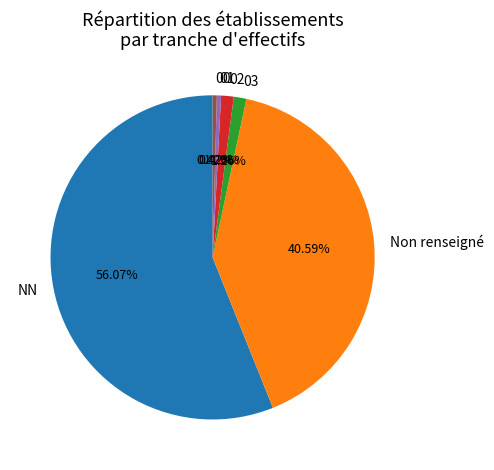

The NN slice represents 69% of the pie. True or false?

False